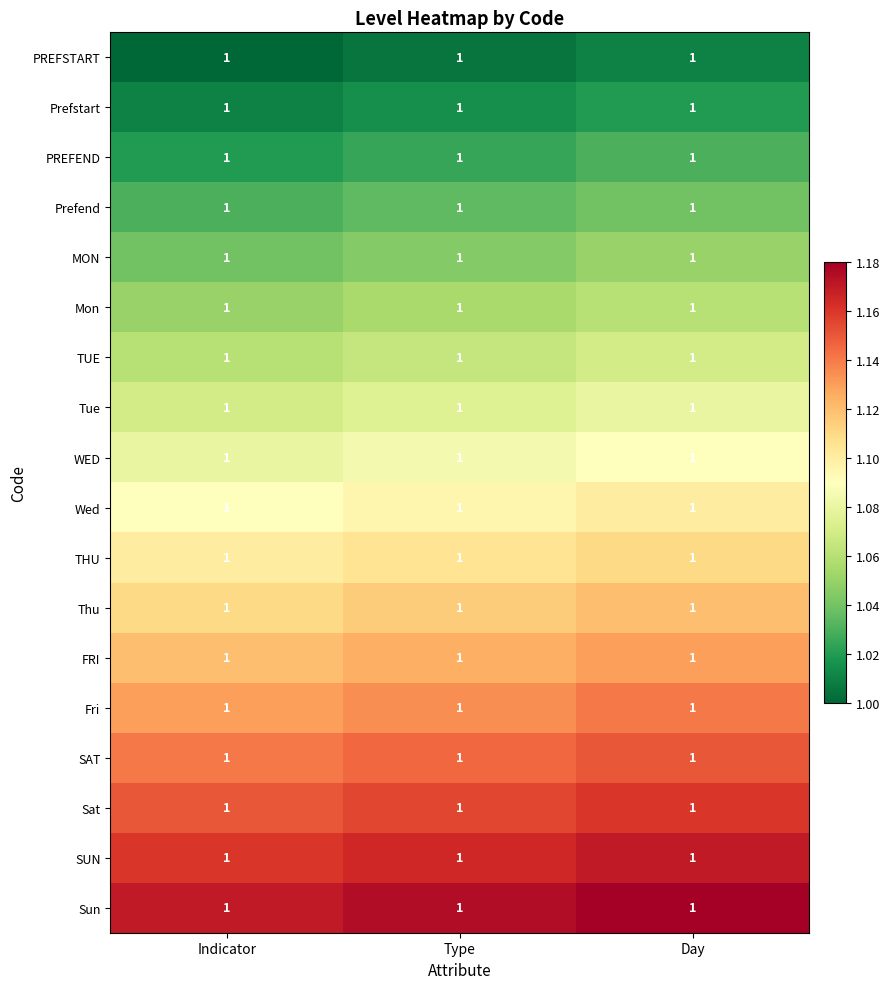

Reading right to left, extract all data points from this chart.

PREFSTART: Day=1.0	Type=1.0	Indicator=1.0
Prefstart: Day=1.0	Type=1.0	Indicator=1.0
PREFEND: Day=1.0	Type=1.0	Indicator=1.0
Prefend: Day=1.0	Type=1.0	Indicator=1.0
MON: Day=1.0	Type=1.0	Indicator=1.0
Mon: Day=1.0	Type=1.0	Indicator=1.0
TUE: Day=1.0	Type=1.0	Indicator=1.0
Tue: Day=1.0	Type=1.0	Indicator=1.0
WED: Day=1.0	Type=1.0	Indicator=1.0
Wed: Day=1.0	Type=1.0	Indicator=1.0
THU: Day=1.0	Type=1.0	Indicator=1.0
Thu: Day=1.0	Type=1.0	Indicator=1.0
FRI: Day=1.0	Type=1.0	Indicator=1.0
Fri: Day=1.0	Type=1.0	Indicator=1.0
SAT: Day=1.0	Type=1.0	Indicator=1.0
Sat: Day=1.0	Type=1.0	Indicator=1.0
SUN: Day=1.0	Type=1.0	Indicator=1.0
Sun: Day=1.0	Type=1.0	Indicator=1.0